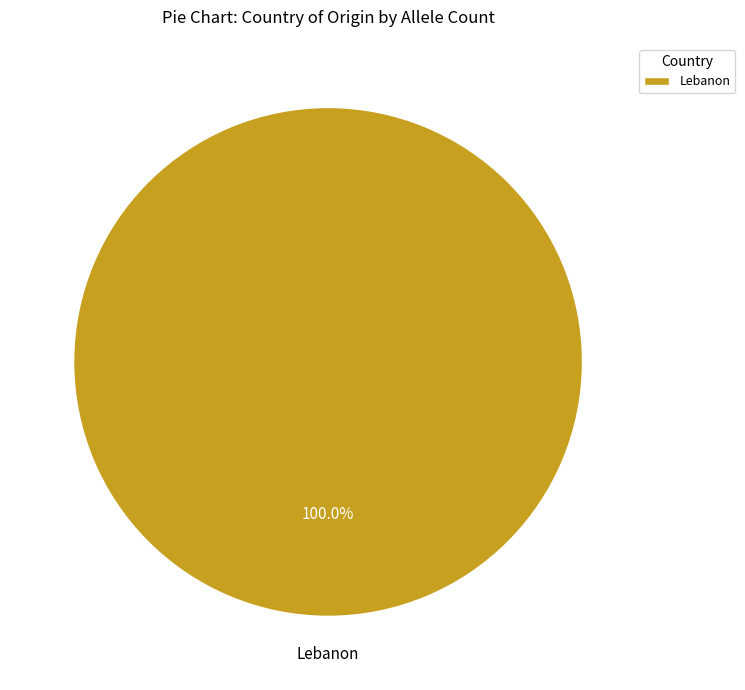

Is there a majority slice in this chart?

Yes